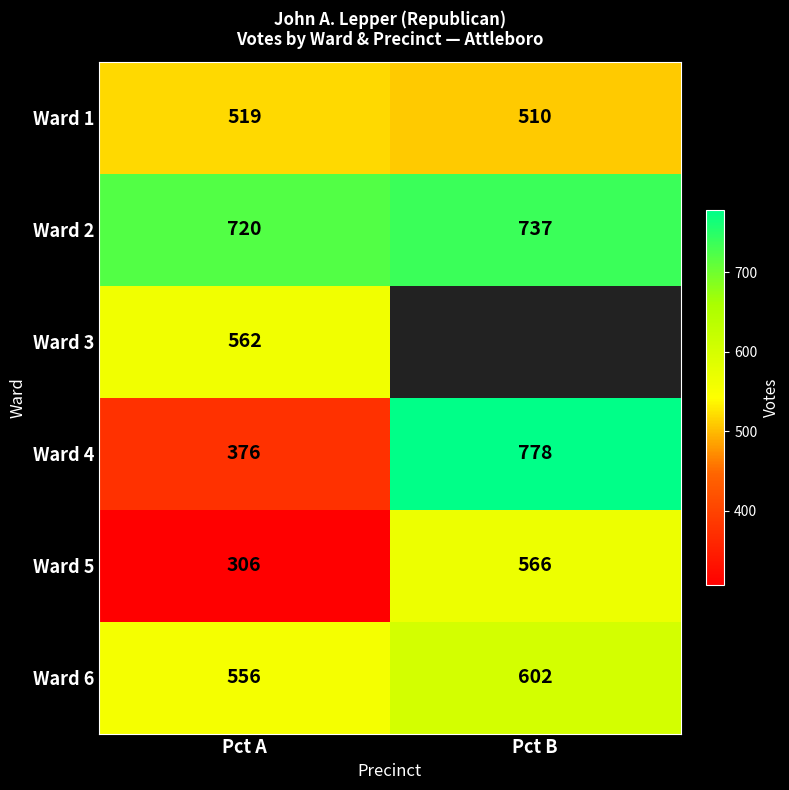

What is the average value of the Ward 5 series?

436